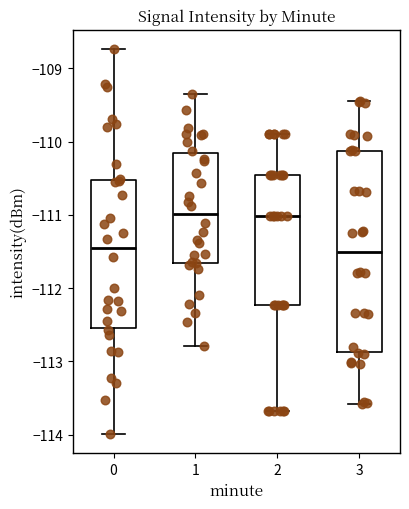

Where is the upper edge of the box at x = 1 on the y-axis? The values are not printed on the chart, so give them approximately, as read against the axis.

-110.2